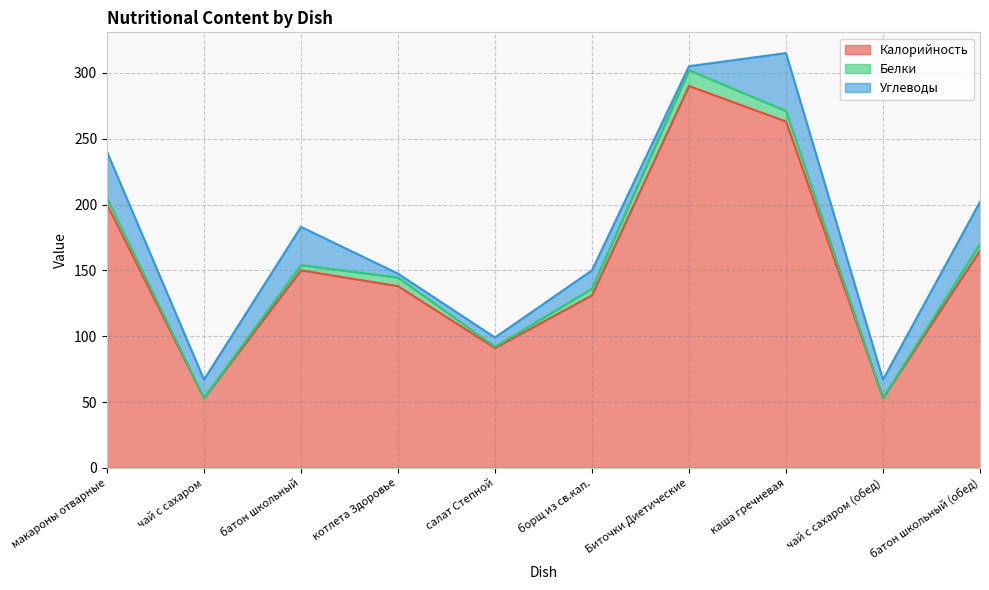

At which label is Белки closest to 6?

котлета Здоровье